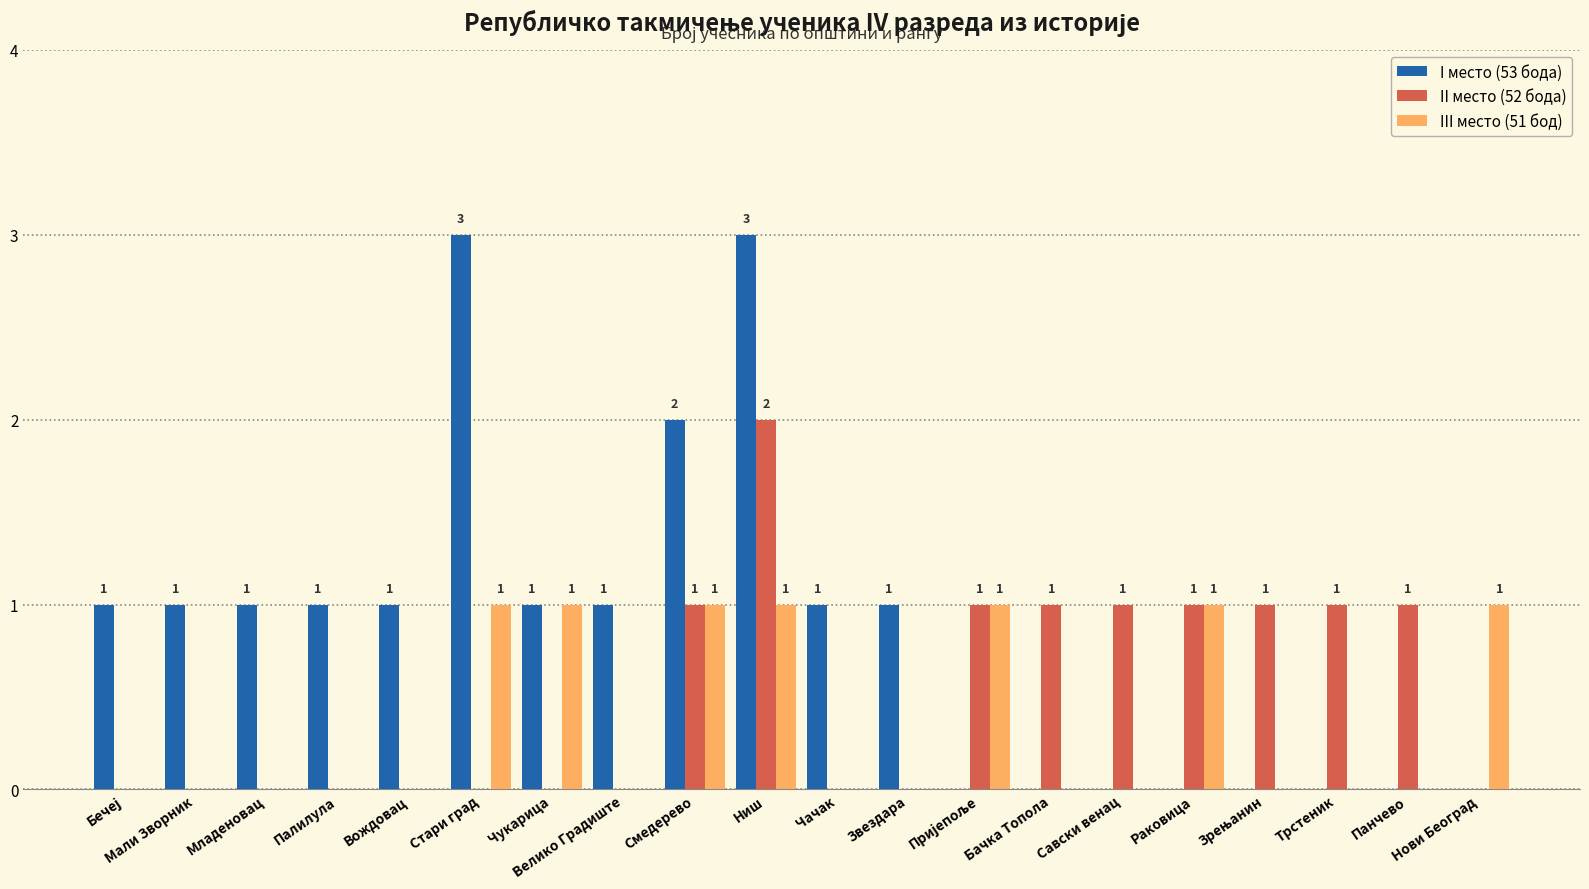

Which category has the highest value in the II место (52 бода) series?

Ниш